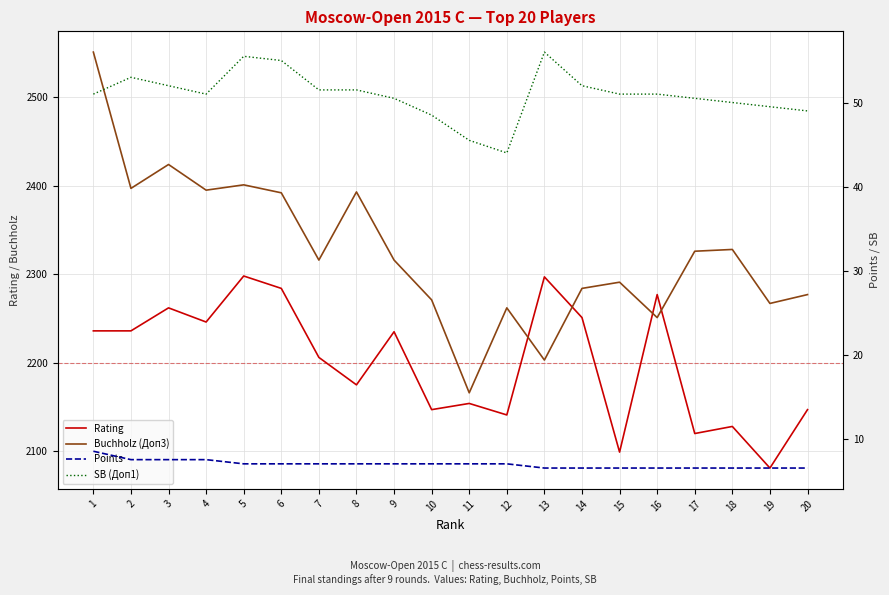

Reading left to right, extract all data points from this chart.

Rating: 1=2236.0	2=2236.0	3=2262.0	4=2246.0	5=2298.0	6=2284.0	7=2206.0	8=2175.0	9=2235.0	10=2147.0	11=2154.0	12=2141.0	13=2297.0	14=2251.0	15=2099.0	16=2277.0	17=2120.0	18=2128.0	19=2081.0	20=2147.0
Buchholz (Доп3): 1=2551.0	2=2397.0	3=2424.0	4=2395.0	5=2401.0	6=2392.0	7=2316.0	8=2393.0	9=2316.0	10=2271.0	11=2166.0	12=2262.0	13=2203.0	14=2284.0	15=2291.0	16=2251.0	17=2326.0	18=2328.0	19=2267.0	20=2277.0
Points: 1=8.5	2=7.5	3=7.5	4=7.5	5=7.0	6=7.0	7=7.0	8=7.0	9=7.0	10=7.0	11=7.0	12=7.0	13=6.5	14=6.5	15=6.5	16=6.5	17=6.5	18=6.5	19=6.5	20=6.5
SB (Доп1): 1=51.0	2=53.0	3=52.0	4=51.0	5=55.5	6=55.0	7=51.5	8=51.5	9=50.5	10=48.5	11=45.5	12=44.0	13=56.0	14=52.0	15=51.0	16=51.0	17=50.5	18=50.0	19=49.5	20=49.0